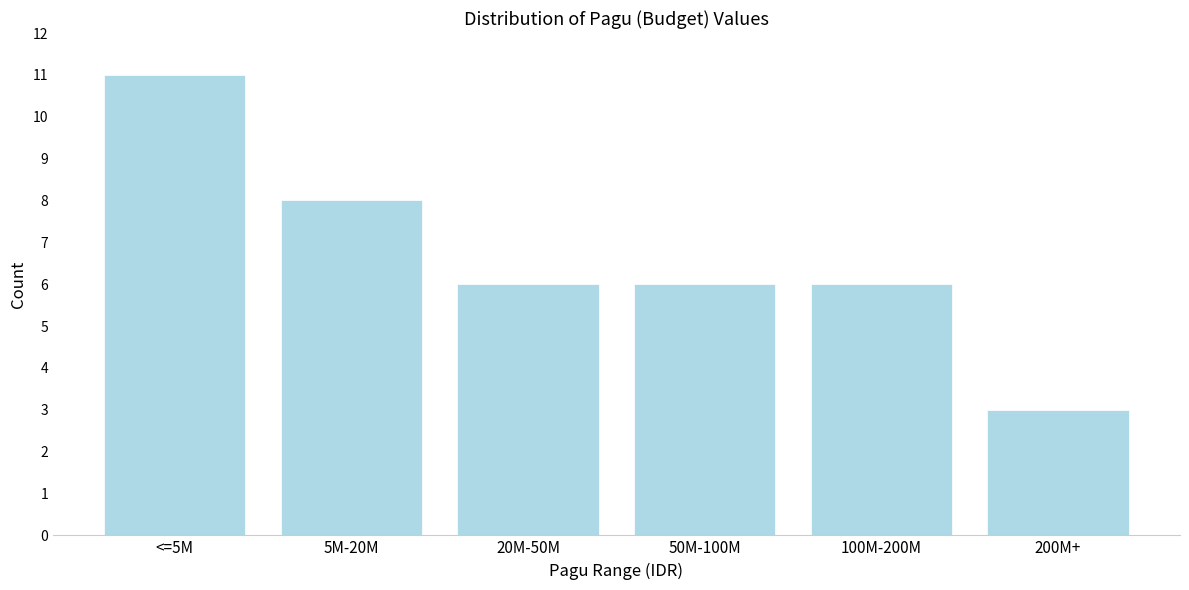

Reading right to left, extract all data points from this chart.

200M+=3	100M-200M=6	50M-100M=6	20M-50M=6	5M-20M=8	<=5M=11